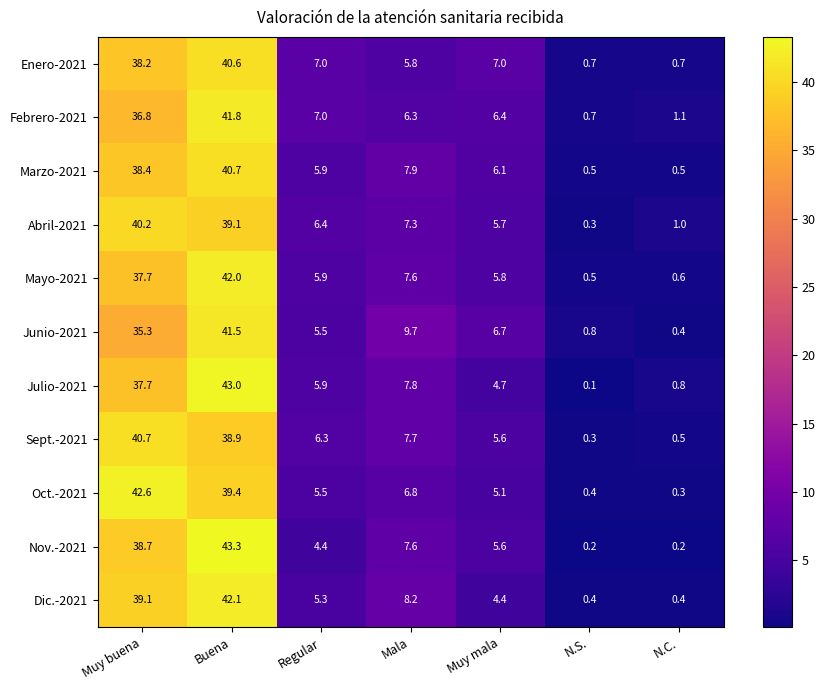

What is the difference between the second highest and minimum values in the Oct.-2021 series?

39.1